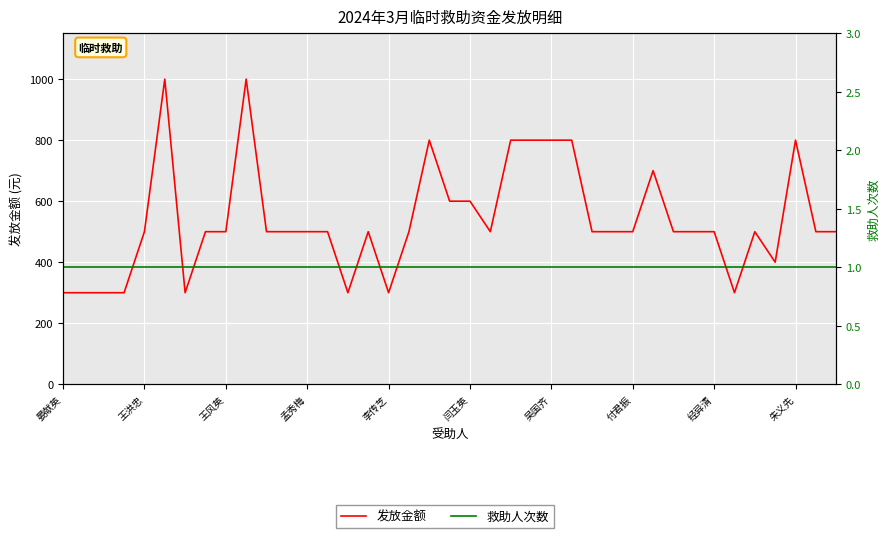

Where is 发放金额 nearest to the value 650?

19